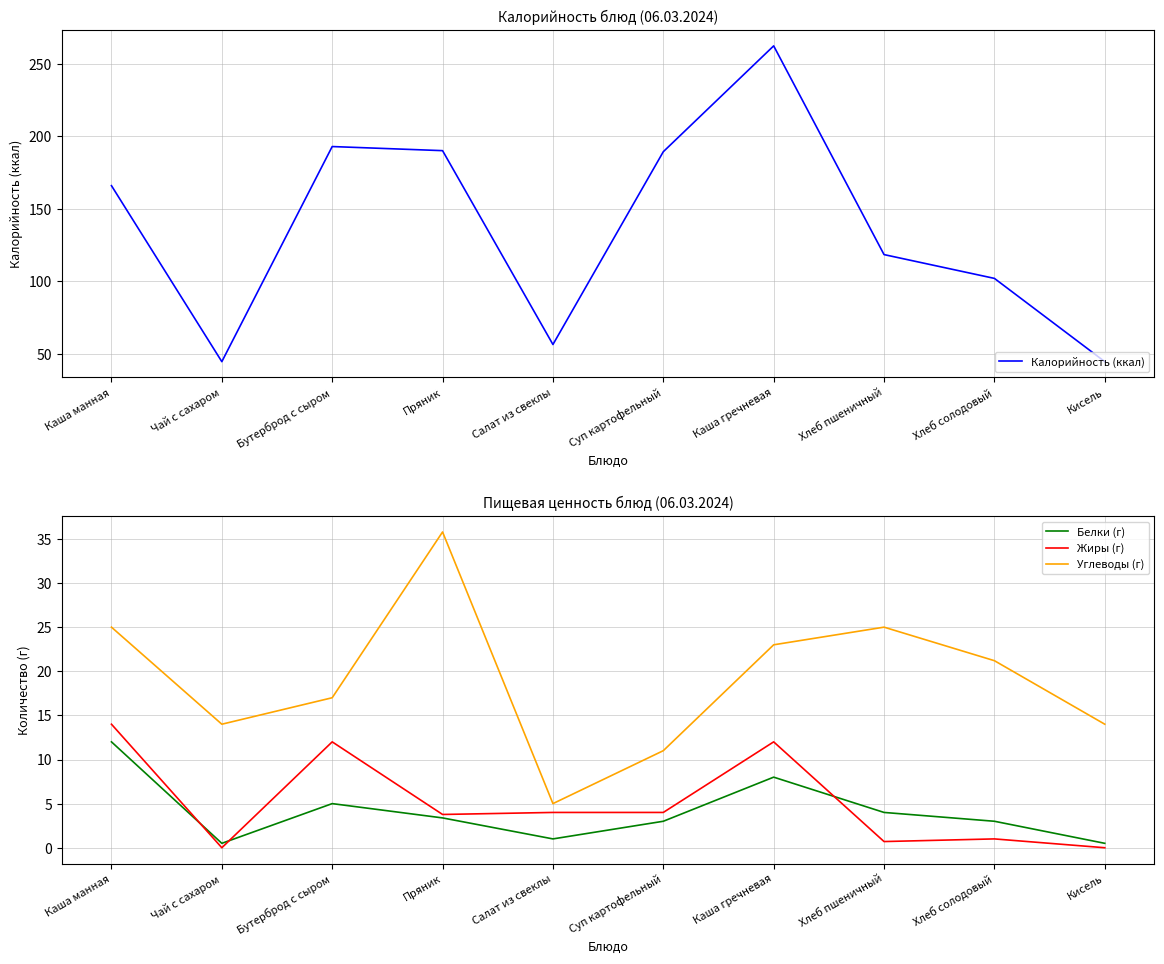

How many data points does each series have?

10